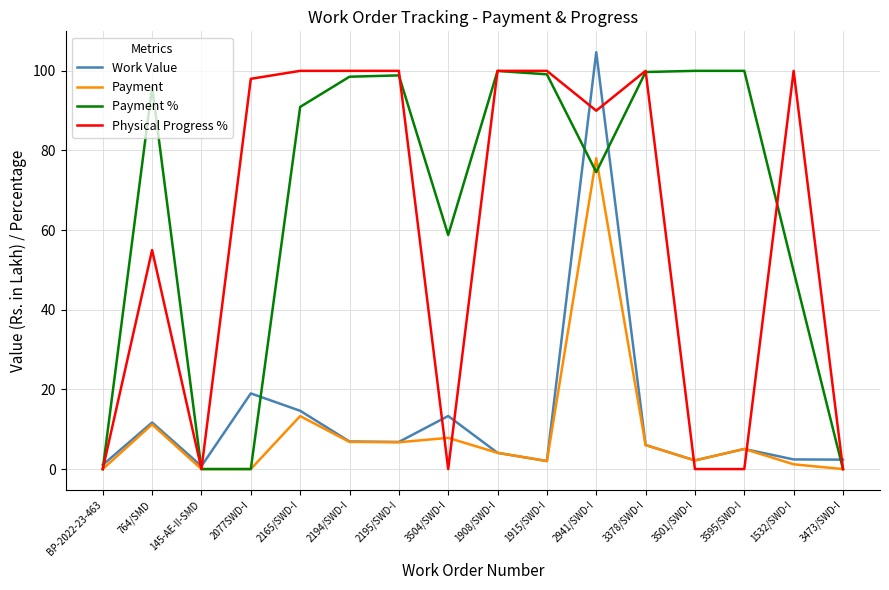

True or false: Payment % has a value of 165.6 at 3378/SWD-I.

False